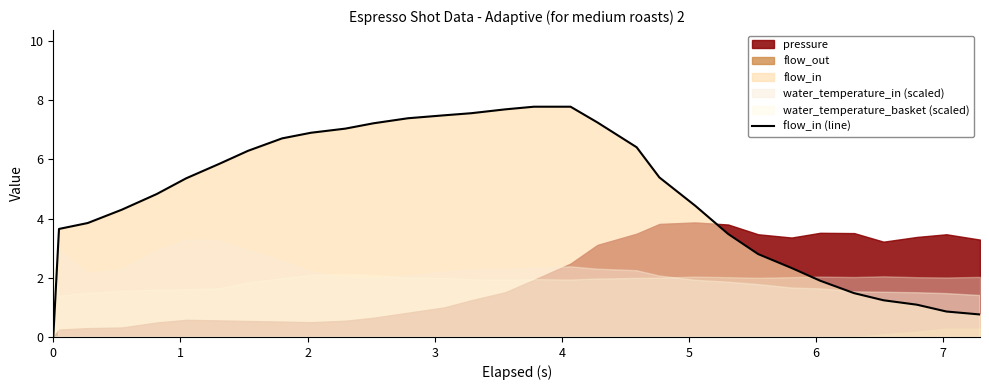

What is the difference between the maximum and minimum values?

7.8